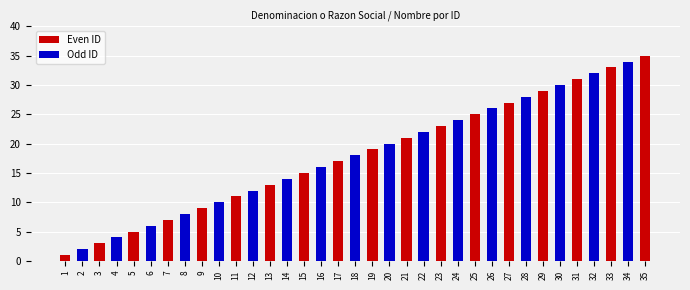

List the labels in order of value, largest first.

35, 34, 33, 32, 31, 30, 29, 28, 27, 26, 25, 24, 23, 22, 21, 20, 19, 18, 17, 16, 15, 14, 13, 12, 11, 10, 9, 8, 7, 6, 5, 4, 3, 2, 1